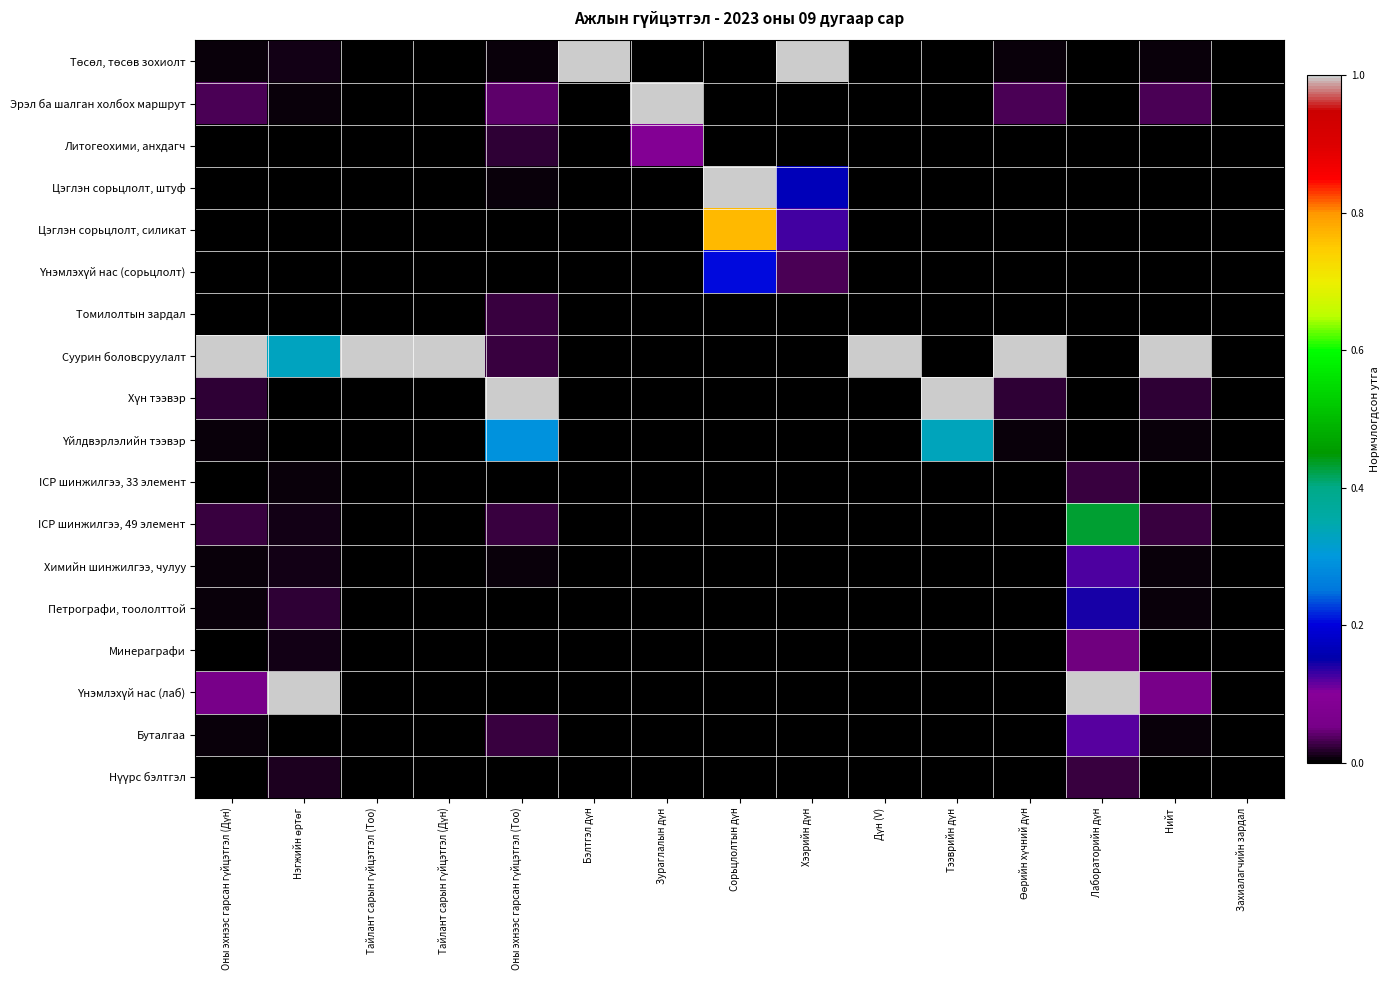

Between Зураглалын дүн and Захиалагчийн зардал, which series saw the biggest shift?

Эрэл ба шалган холбох маршрут